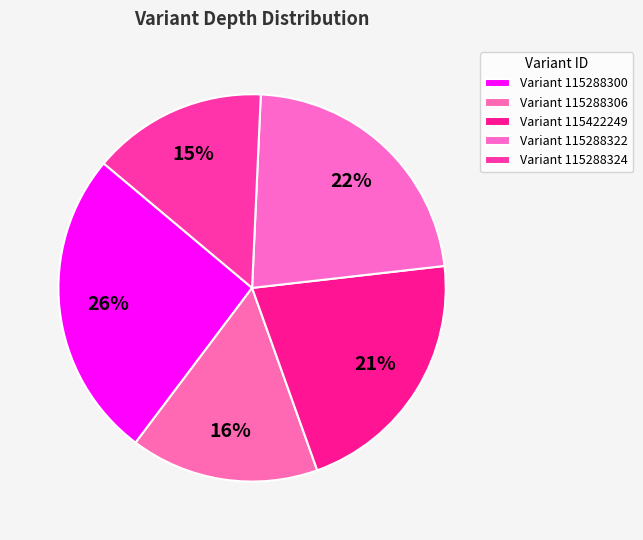

How many segments does this pie chart have?

5